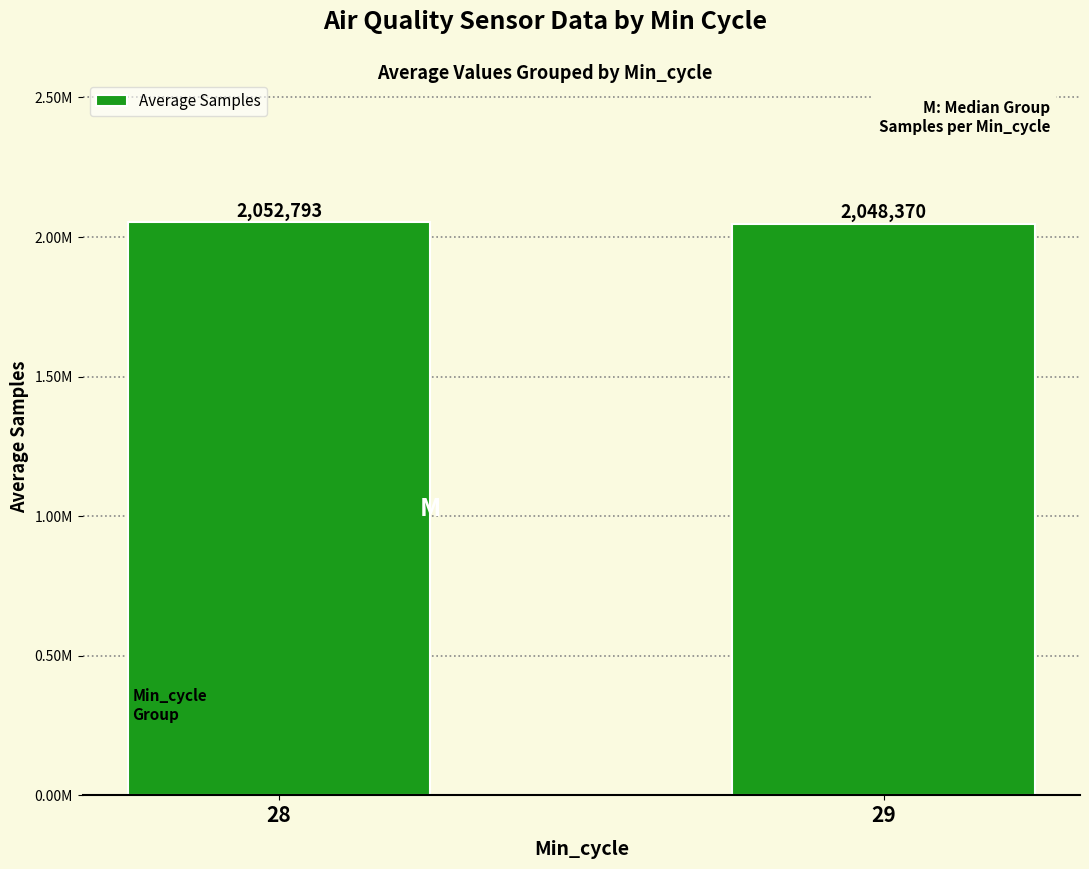

Are the bars grouped side by side (vs. stacked)?

No